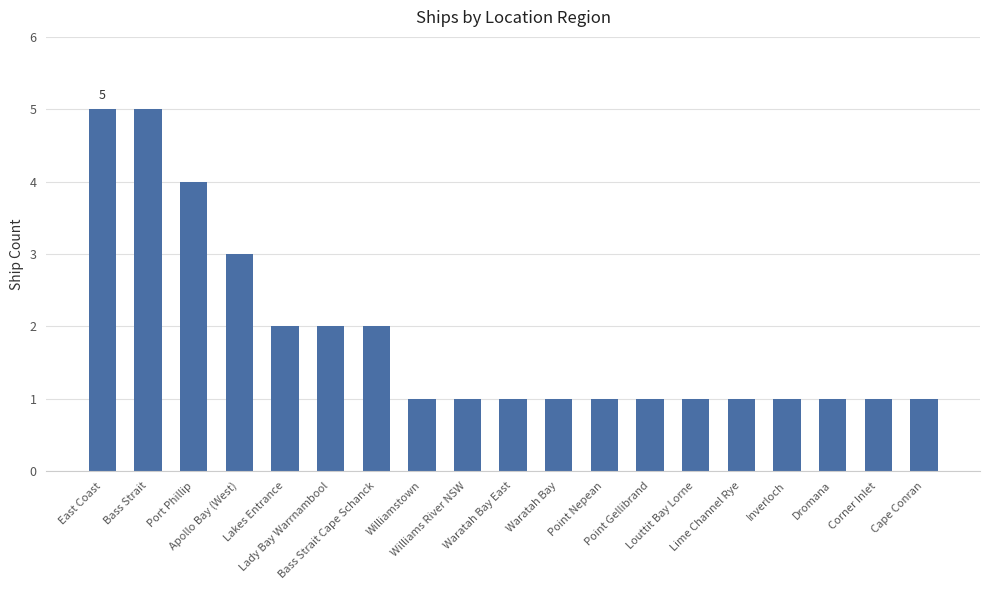

What is the label of the 1st bar from the left?

East Coast